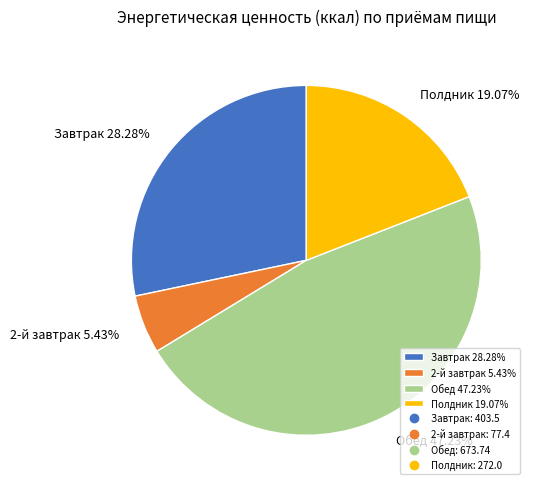

To the nearest percent, what percentage of the pie is Завтрак?

28%